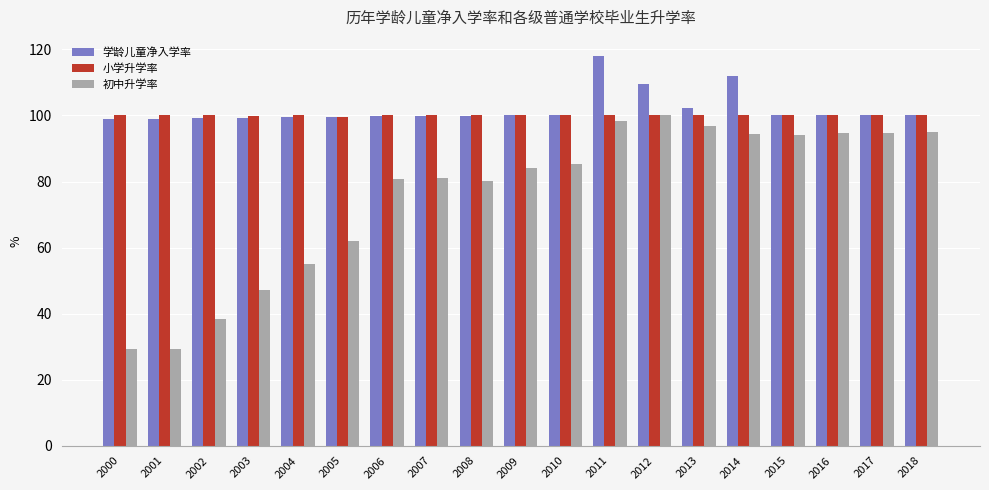

Between 2010 and 2016, which series saw the biggest shift?

初中升学率